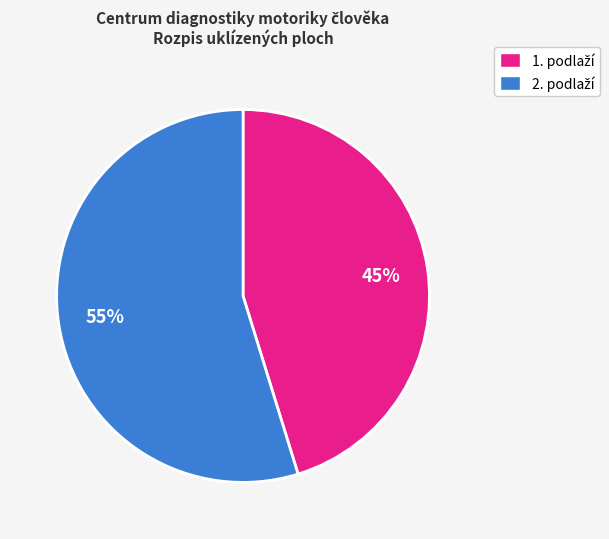

To the nearest percent, what is the average slice percentage?

50%